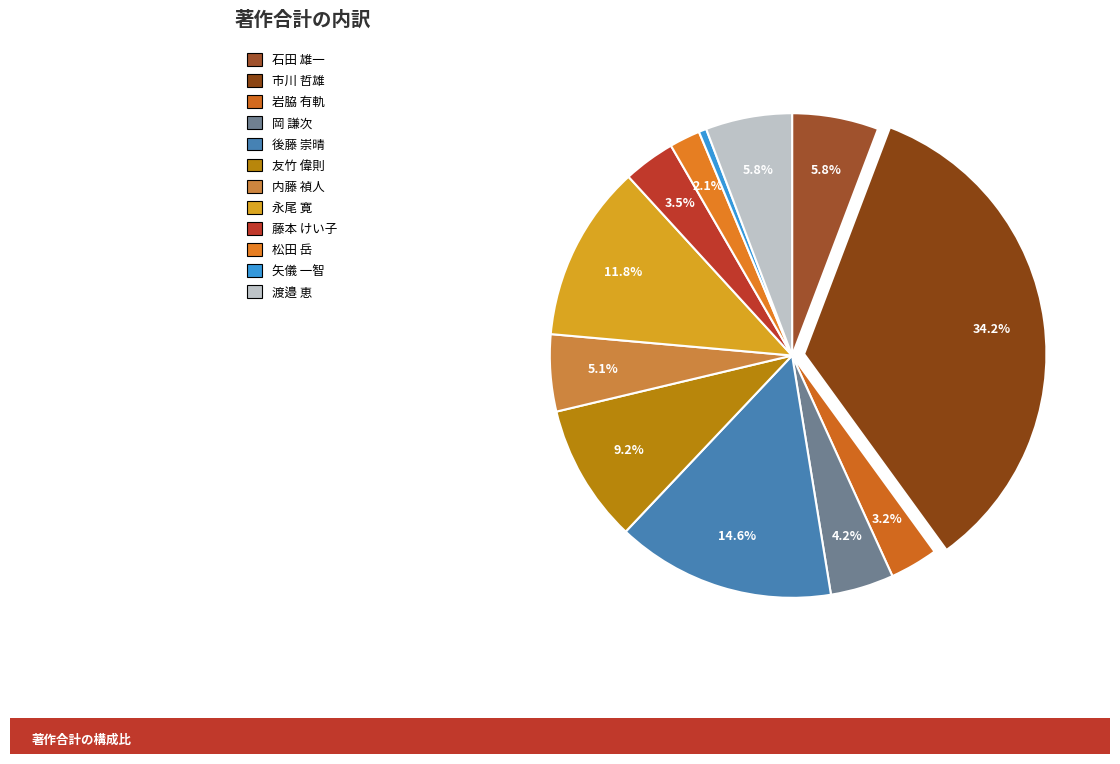

What percentage is NOT represented by 矢儀 一智?

99.5%